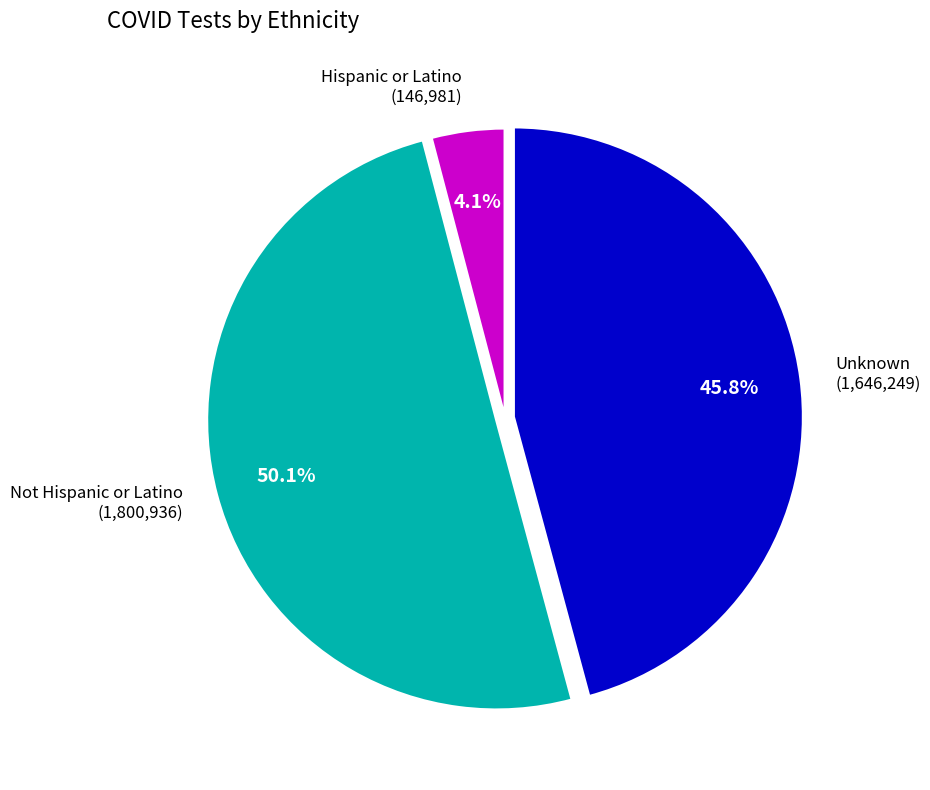

What is the smallest slice in the pie chart?

Hispanic or Latino